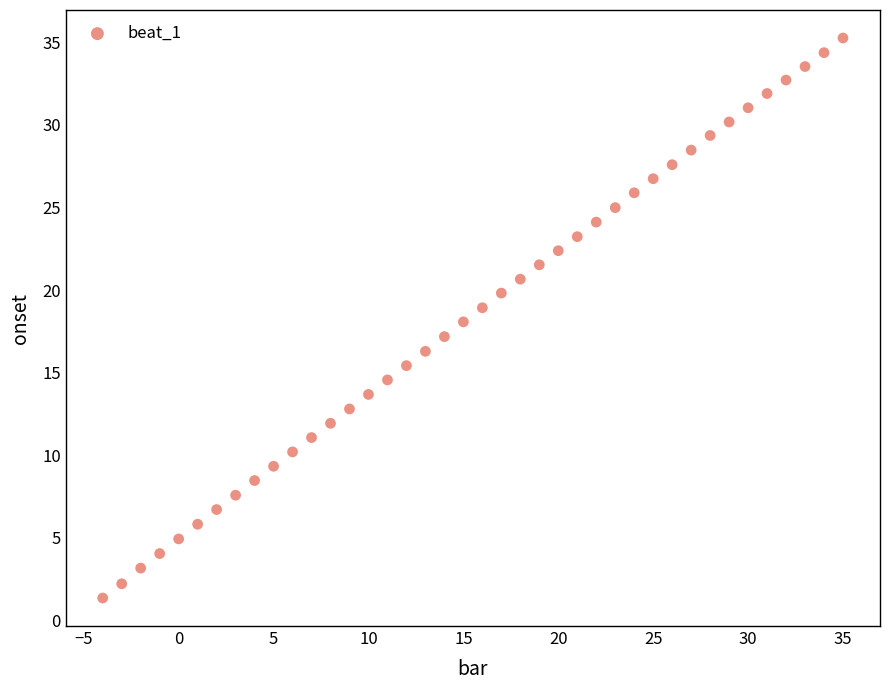

What is the range of X values (max minus min)?

39.0